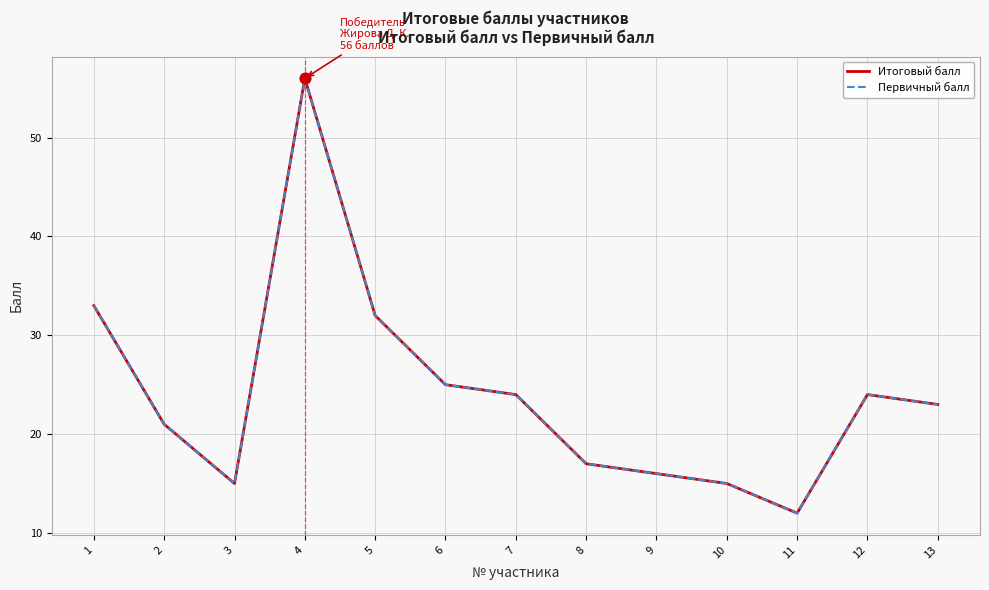

Does the chart have visible grid lines?

Yes